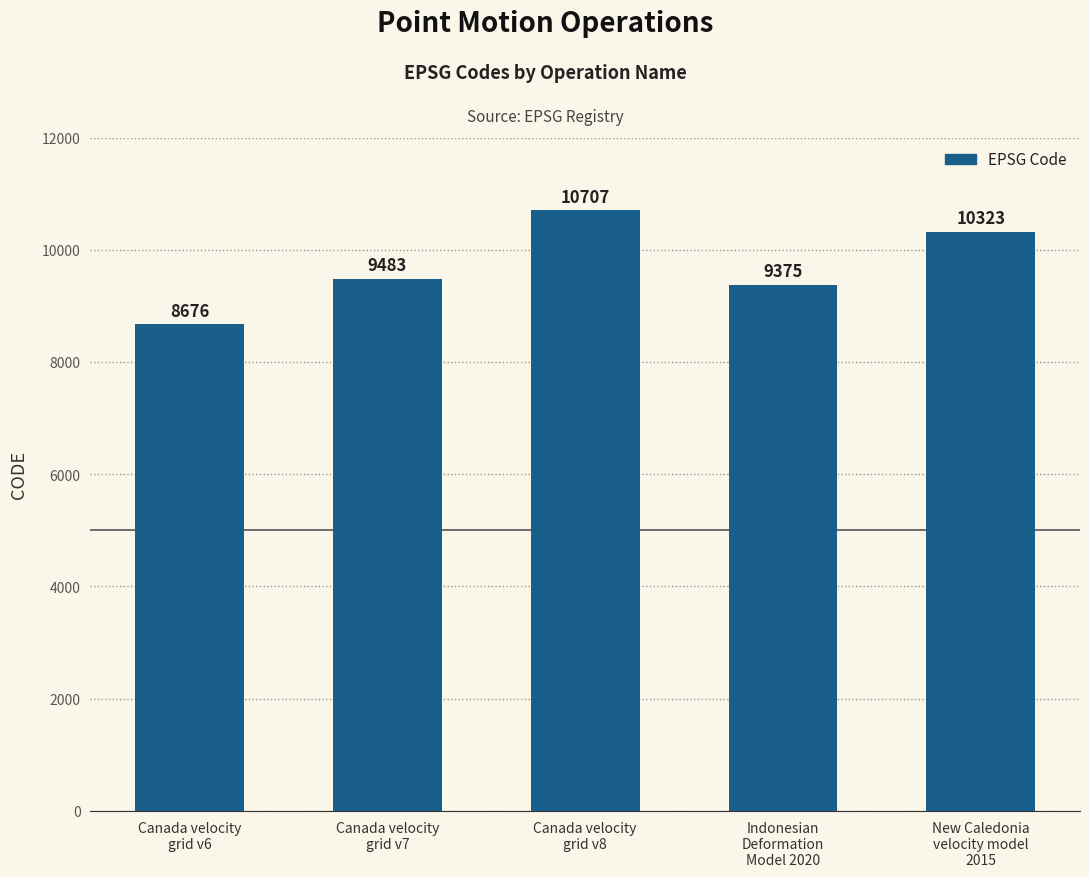

What is the change in value from Indonesian
Deformation
Model 2020 to New Caledonia
velocity model
2015?

+948